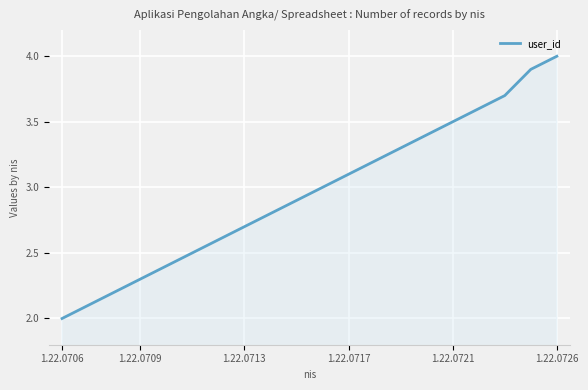

What is the greatest value displayed?

4.0